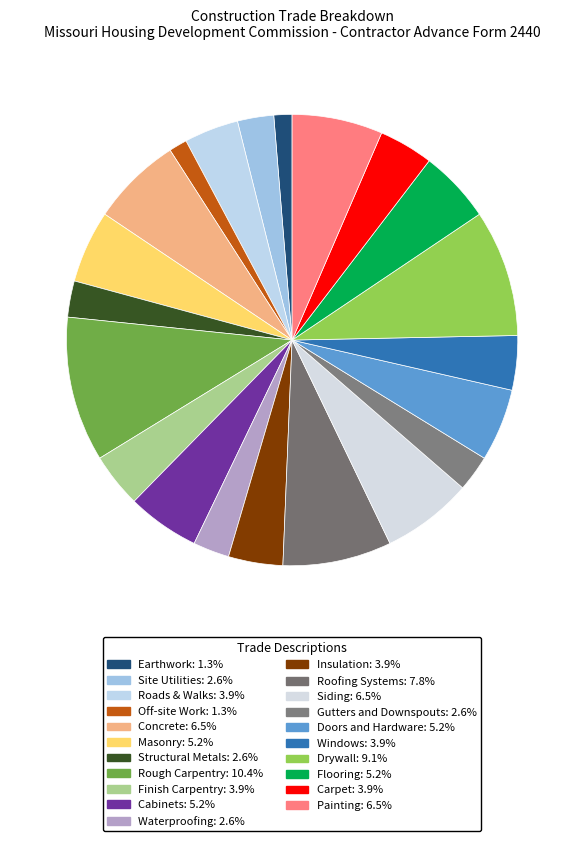

Count the number of slices in the pie.

21